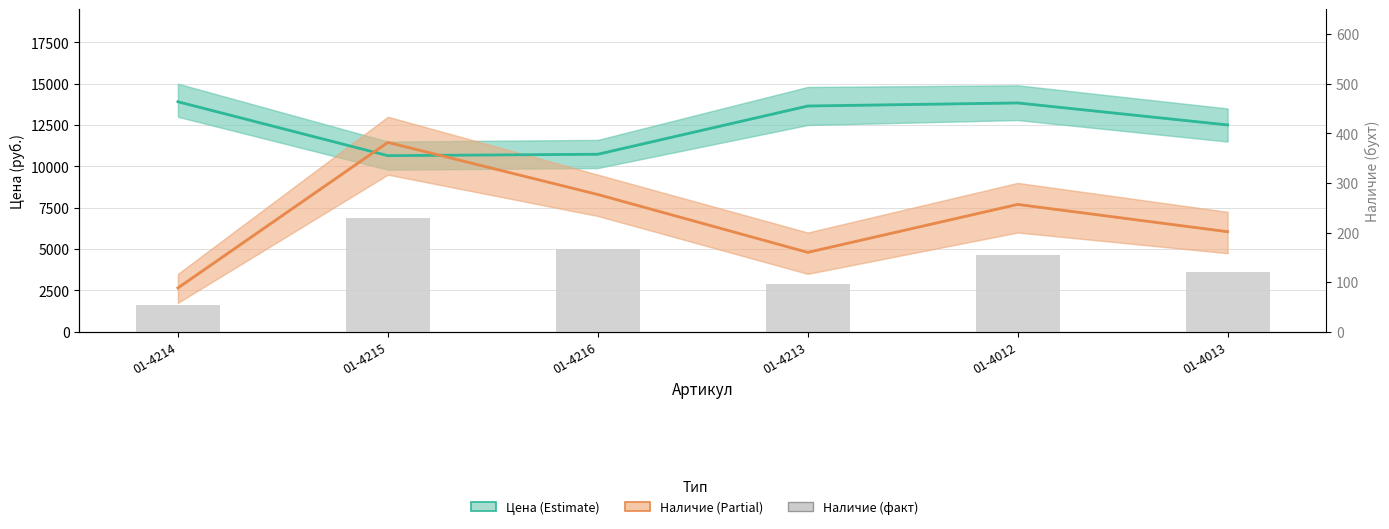

List the series in order of their peak value, highest first.

Цена (осн.), Наличие (масштаб), Наличие